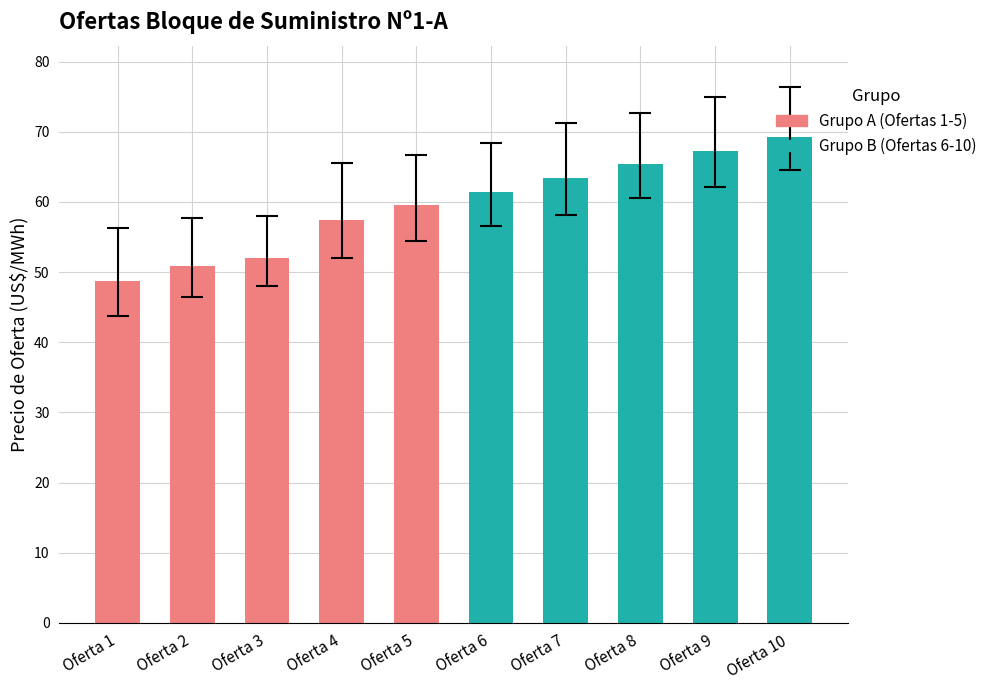

List the labels in order of value, smallest first.

Oferta 1, Oferta 2, Oferta 3, Oferta 4, Oferta 5, Oferta 6, Oferta 7, Oferta 8, Oferta 9, Oferta 10